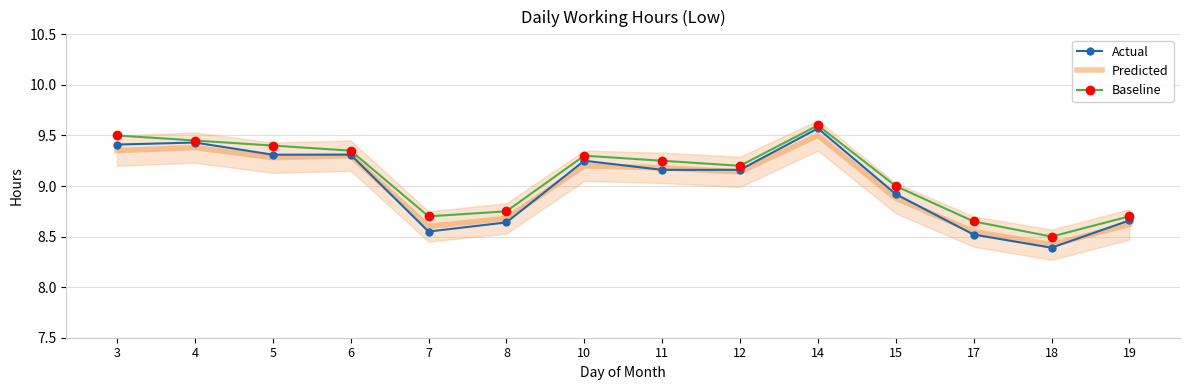

Which has a higher value, 10 or 4?

4